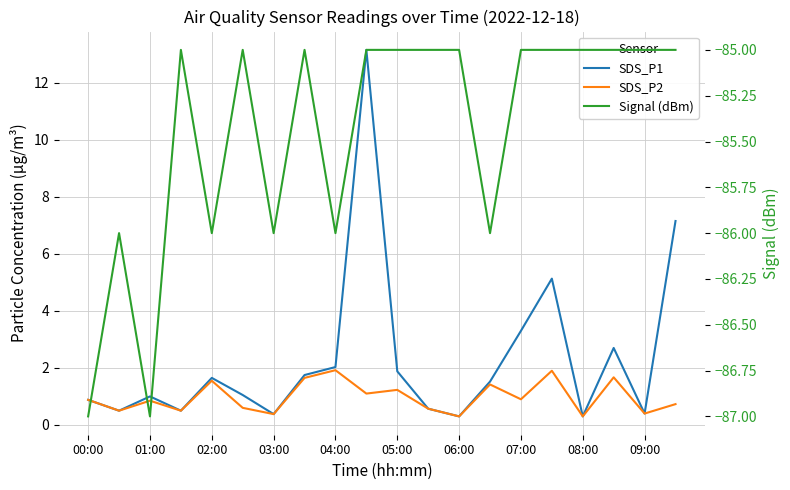

True or false: SDS_P1 and Signal (dBm) intersect in this chart.

False